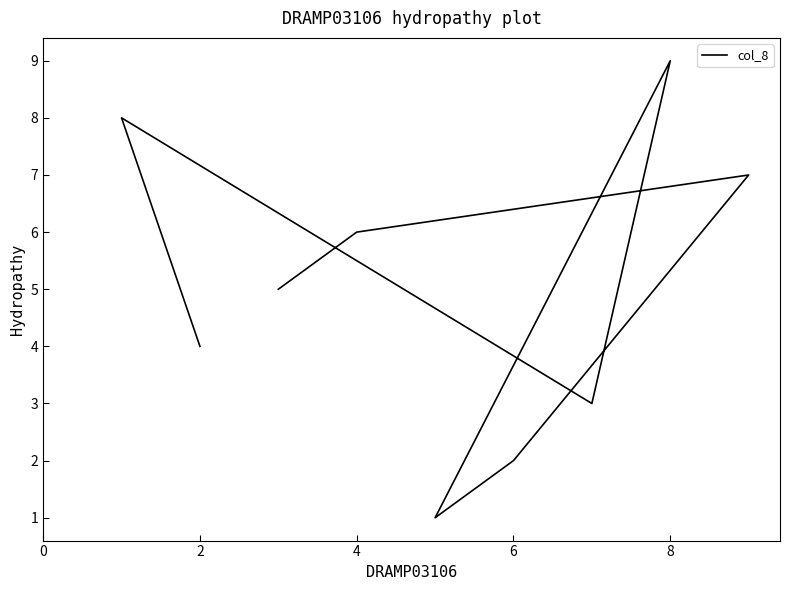

True or false: the data shows 3 at 6.

False